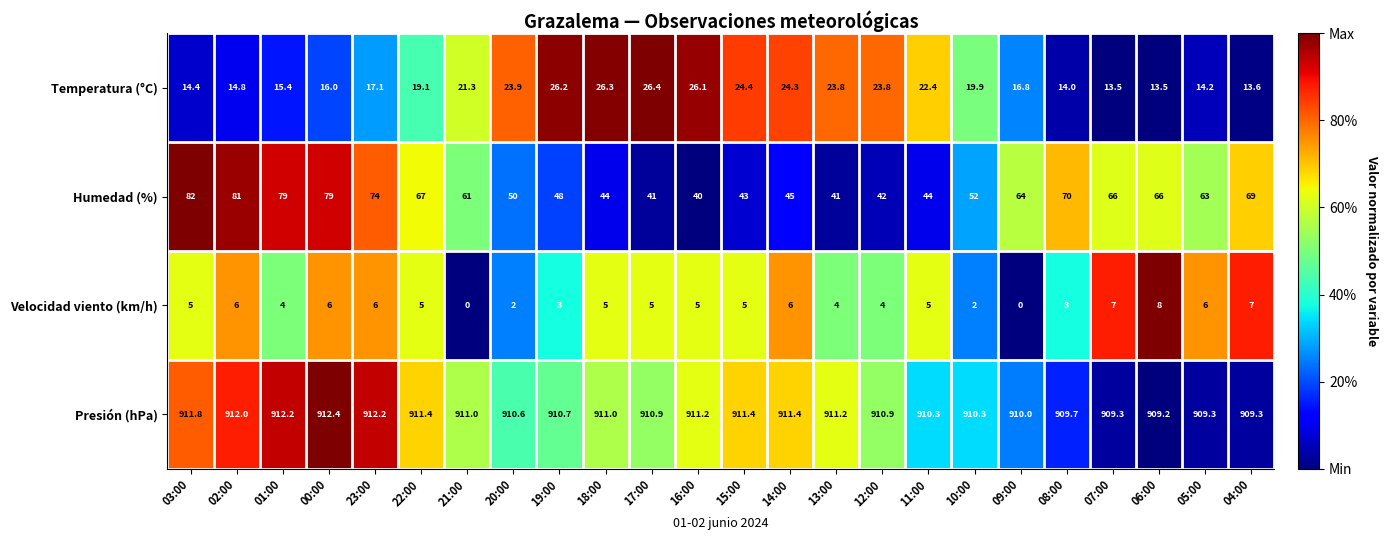

How many categories are shown in the chart?

24